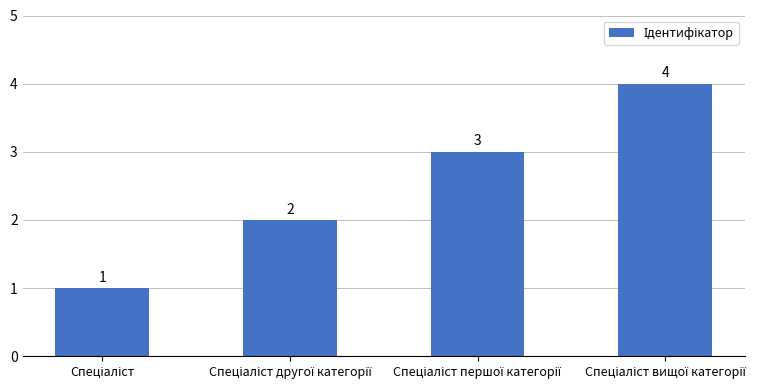

How many values are between 2 and 4?

3